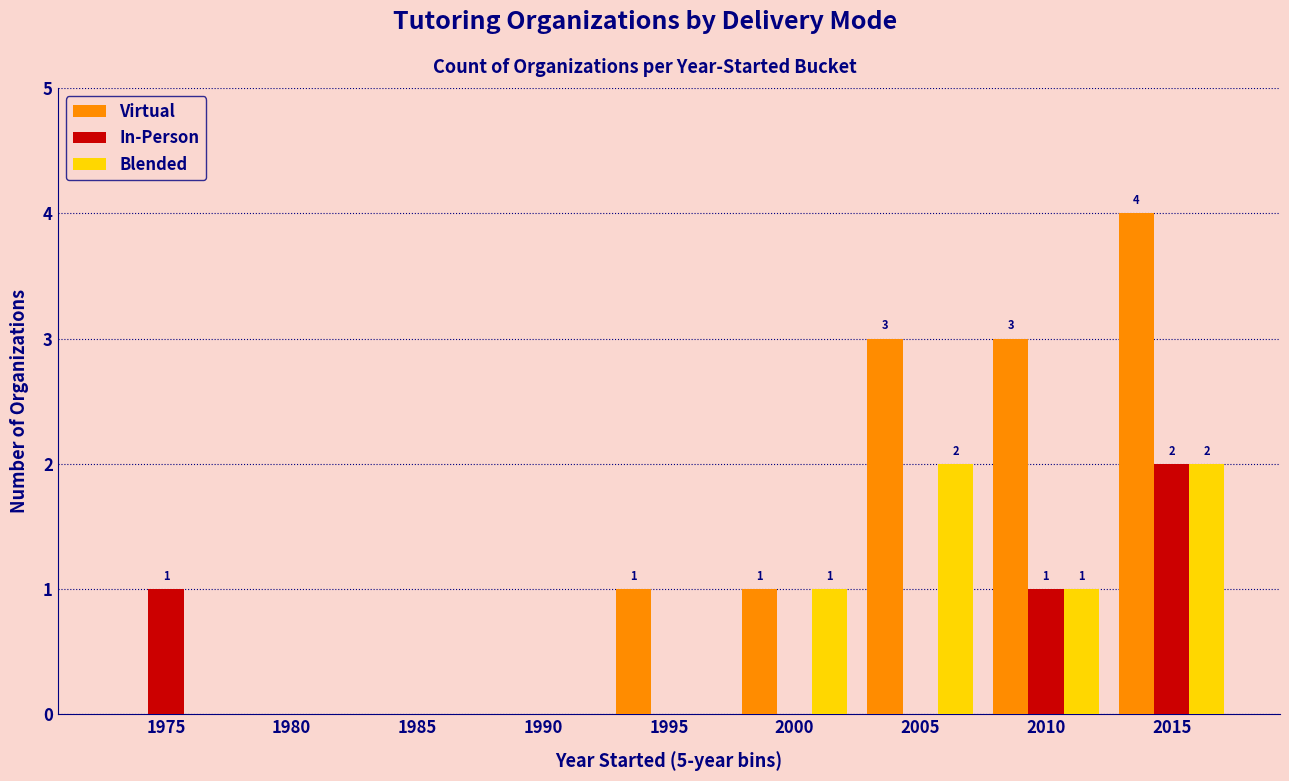

What is the approximate value of Virtual at 2010?

3